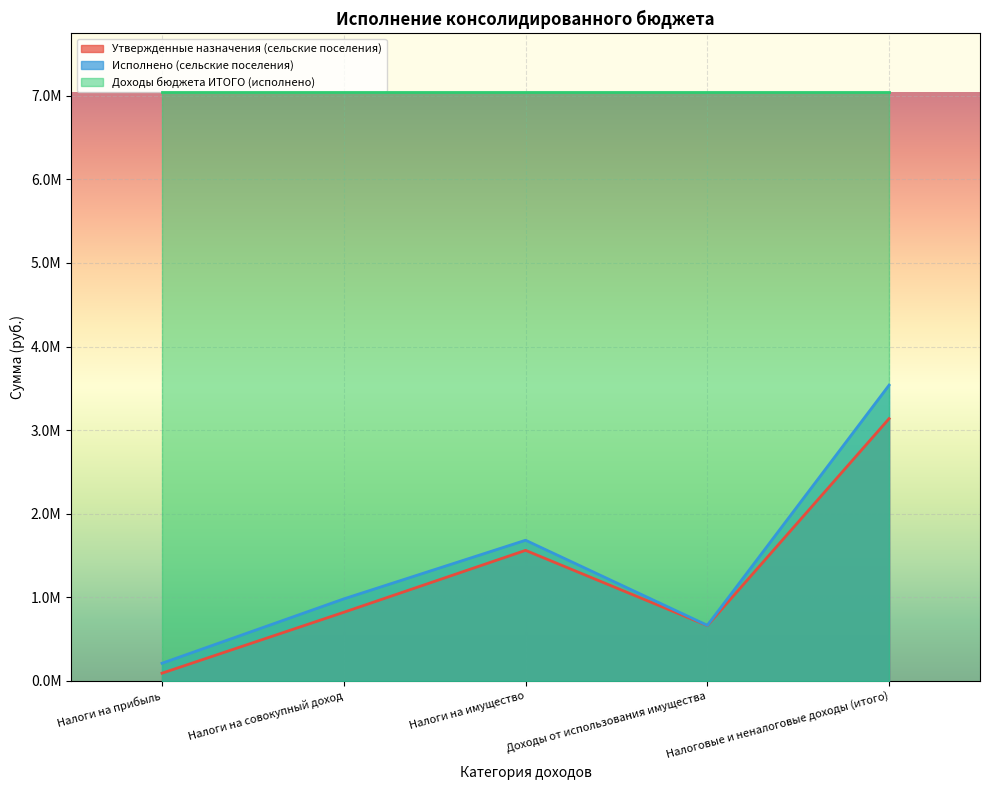

What position from the left is Доходы от использования имущества?

4